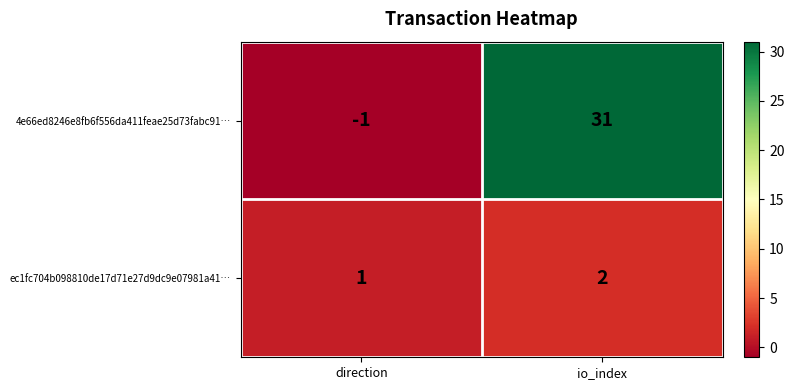

How many categories are shown in the chart?

2